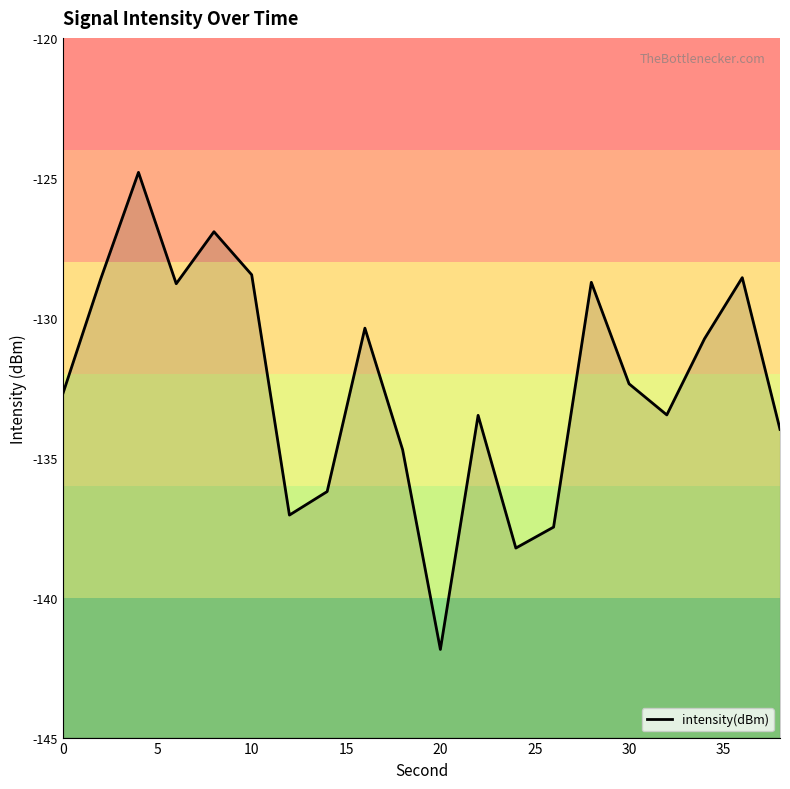

The chart shows a value of -132.4 at 30. True or false?

True